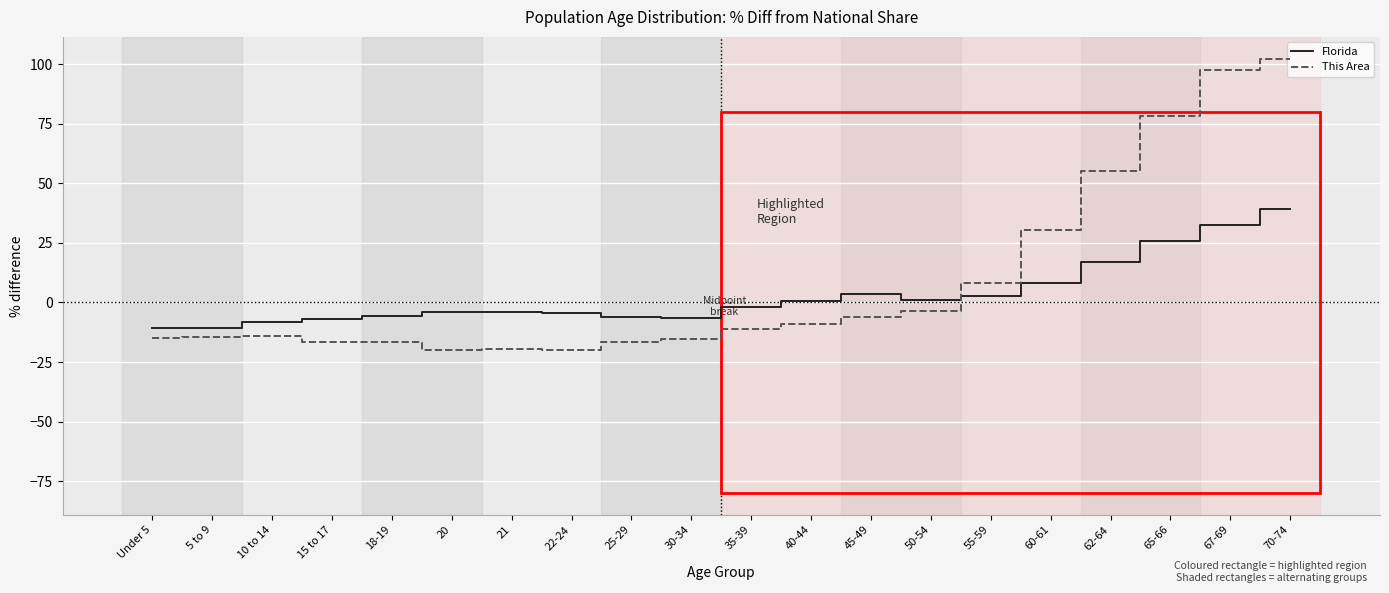

What is the spread (max minus min) of values at 25-29?

10.7